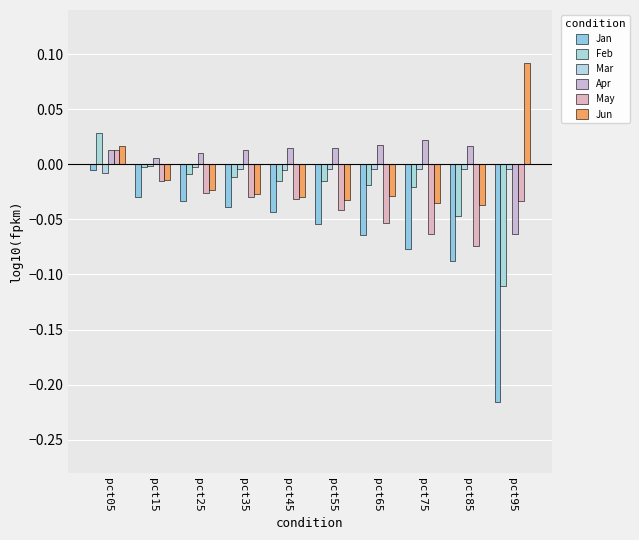

Rank the categories by Jun value from lowest to highest.

pct85, pct75, pct55, pct45, pct65, pct35, pct25, pct15, pct05, pct95